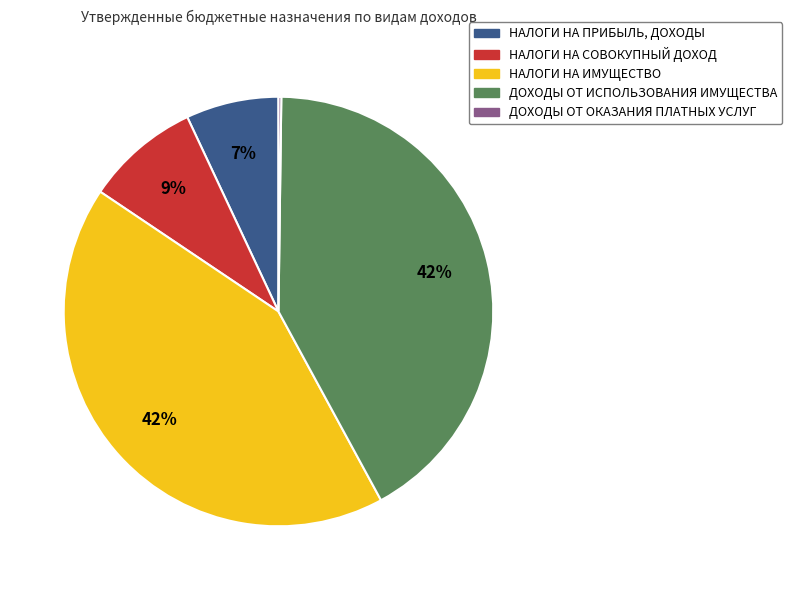

Does НАЛОГИ НА ПРИБЫЛЬ, ДОХОДЫ represent more than half of the total?

No